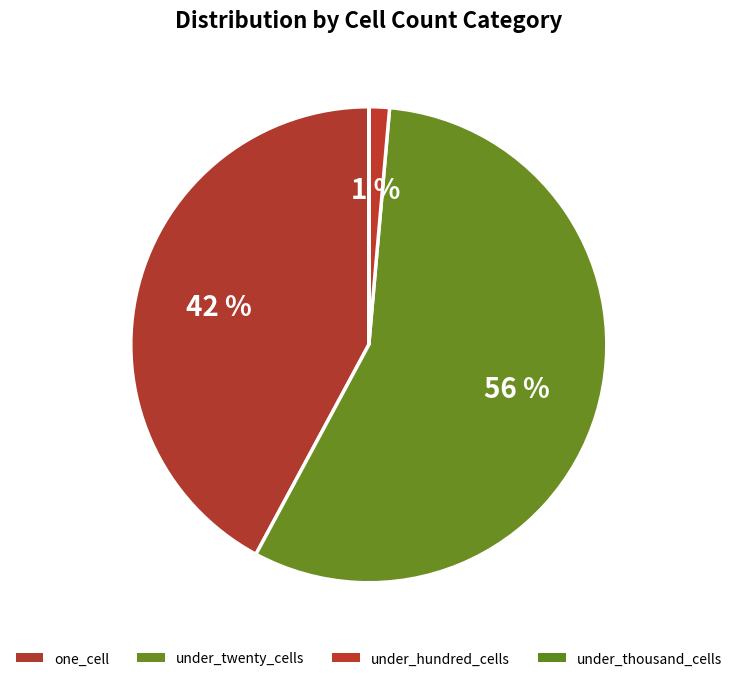

Is there any slice that represents more than half of the pie?

Yes